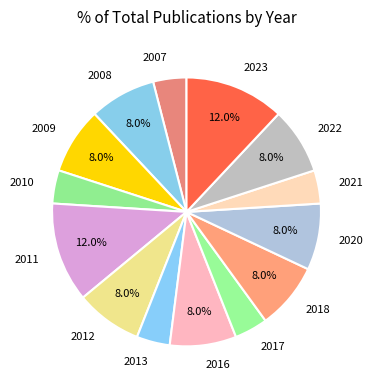

The 2008 slice represents 8% of the pie. True or false?

True